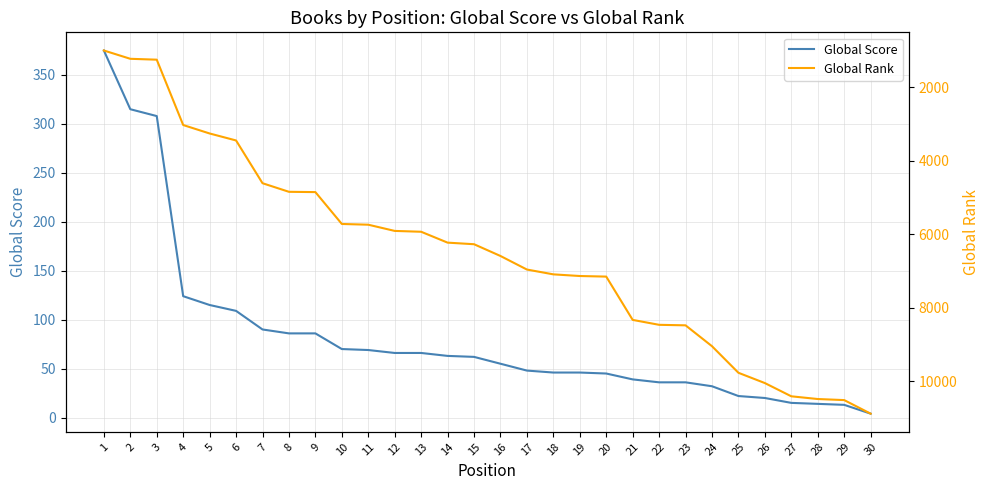

Is it true that Global Score equals 66 at 12?

True